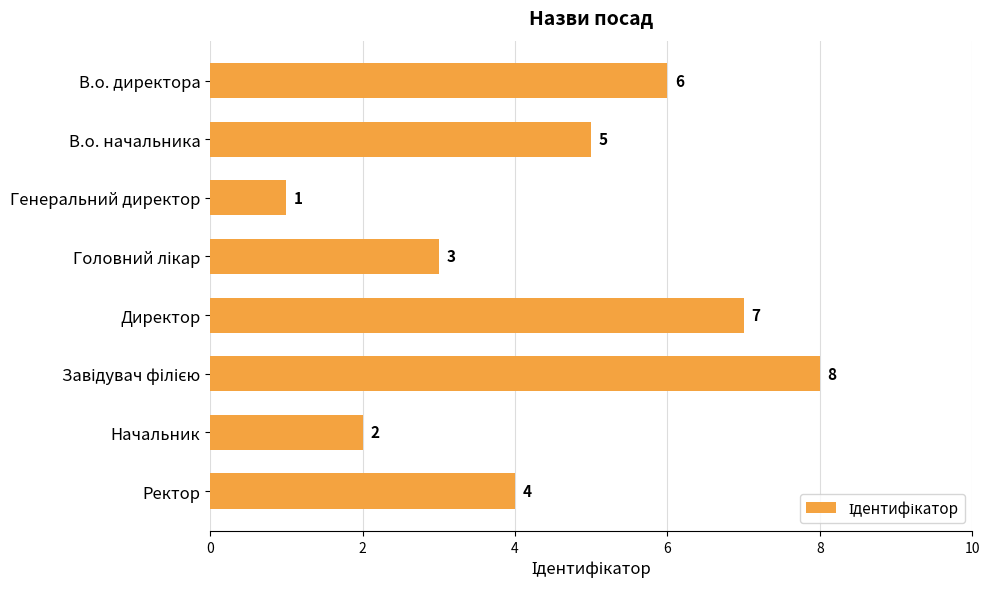

Does the chart contain stacked bars?

No